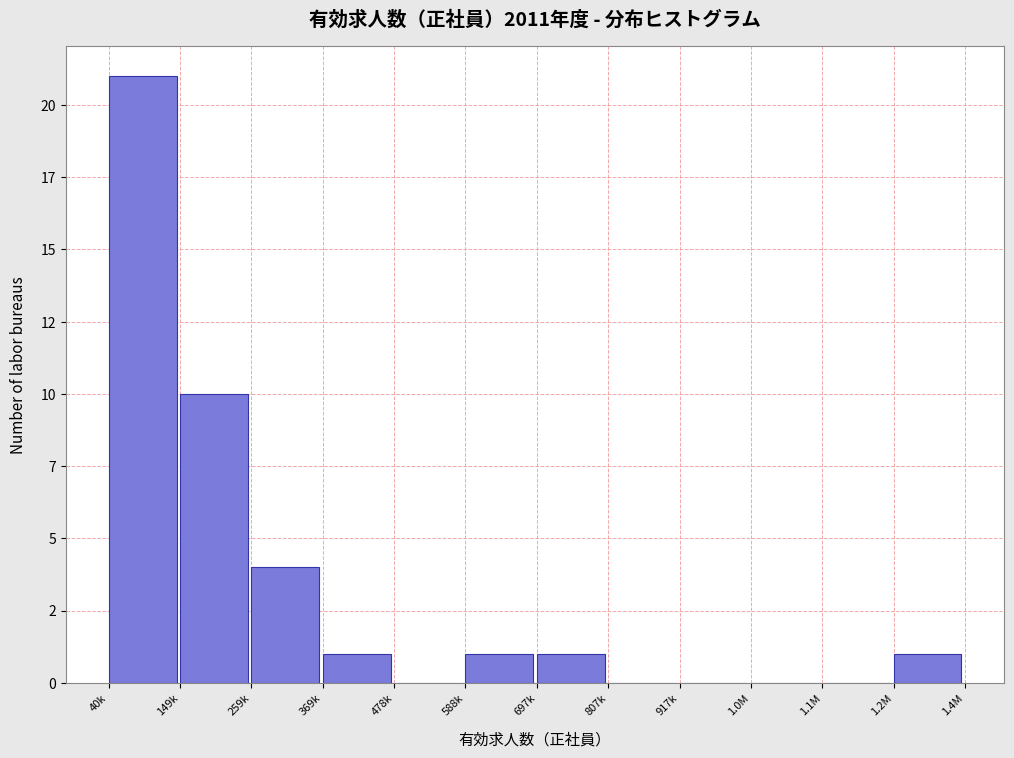

Are the bars horizontal?

No